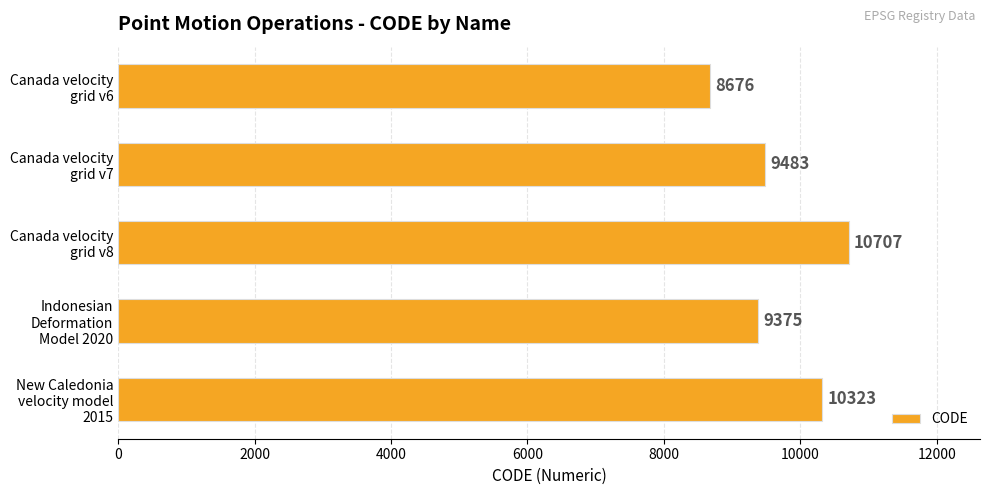

Which category has the highest value across all series?

Canada velocity
grid v8